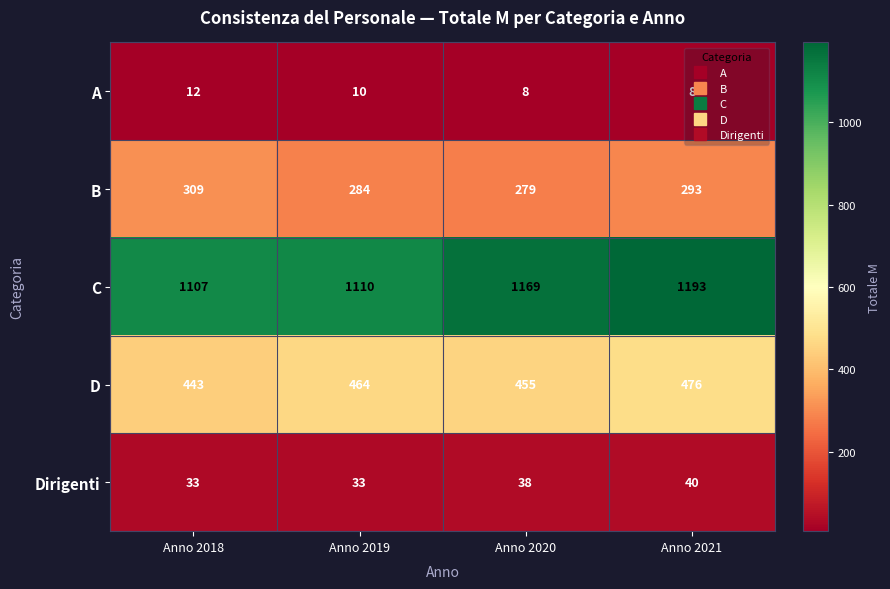

Read the A value at Anno 2021.

8